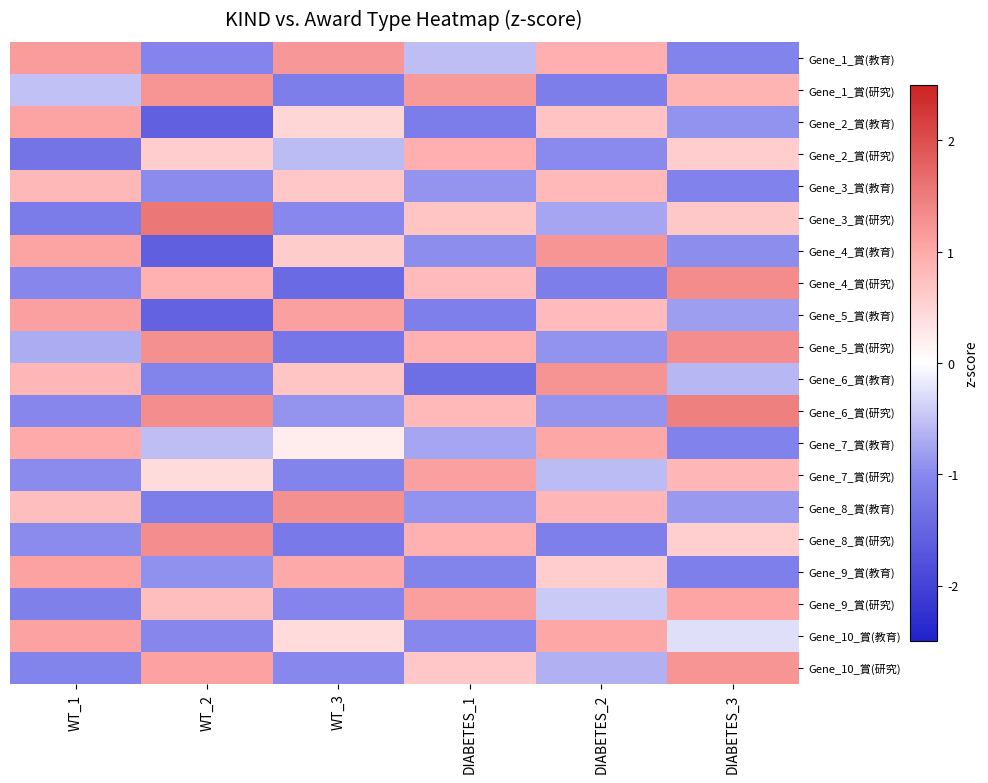

How many data points does each series have?

6